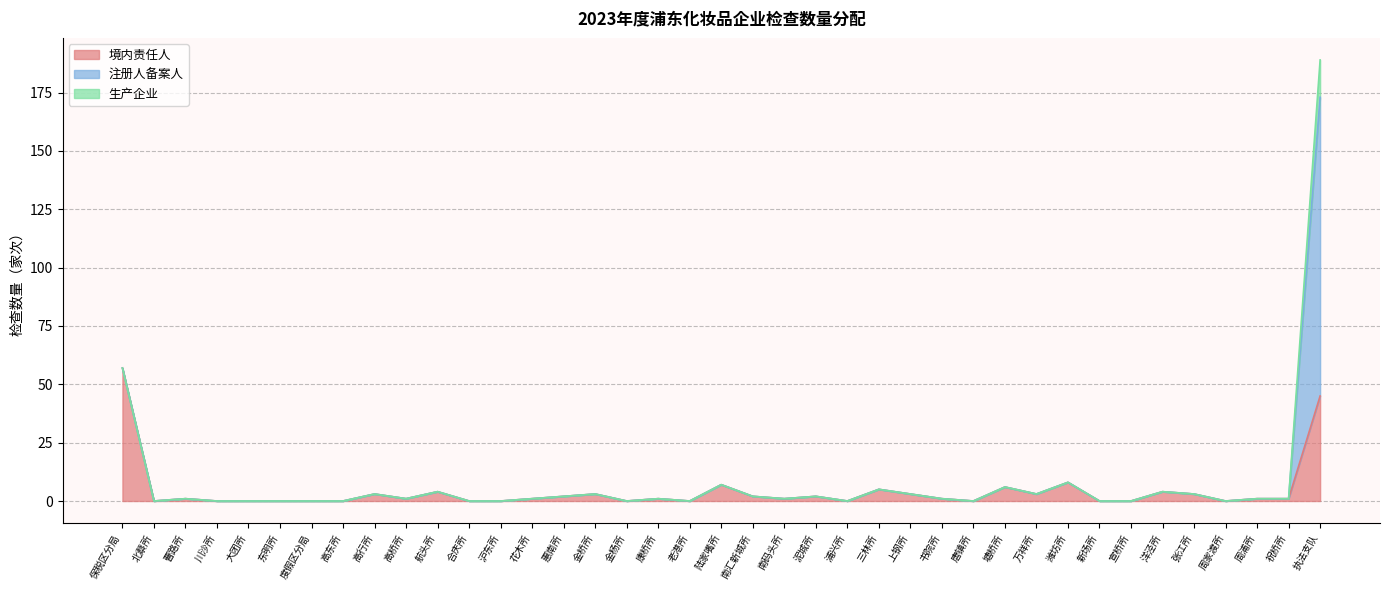

Which series has the largest total across all categories?

境内责任人